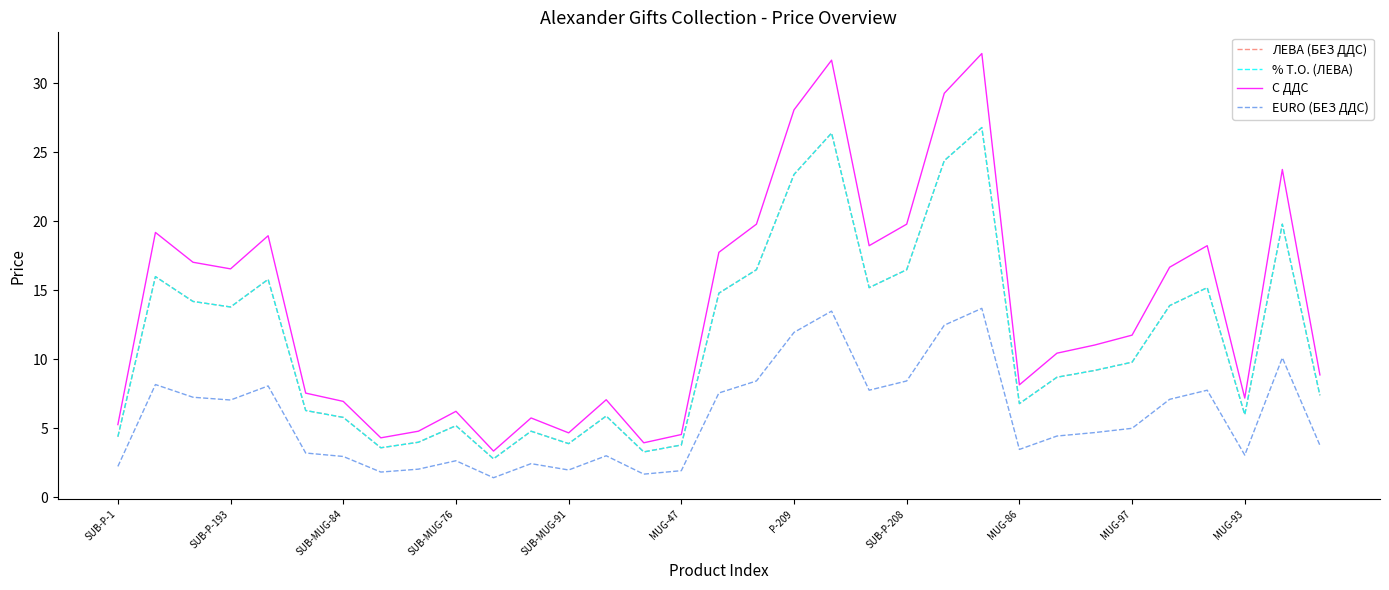

Which series has the largest range (max minus min)?

С ДДС